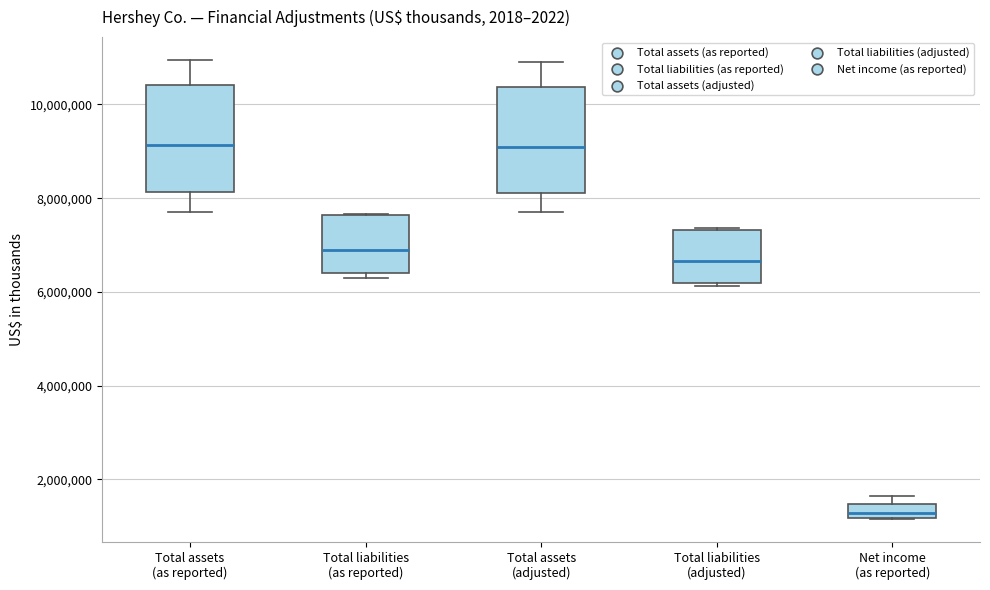

Which box's median line is the lowest?

Net income (as reported)